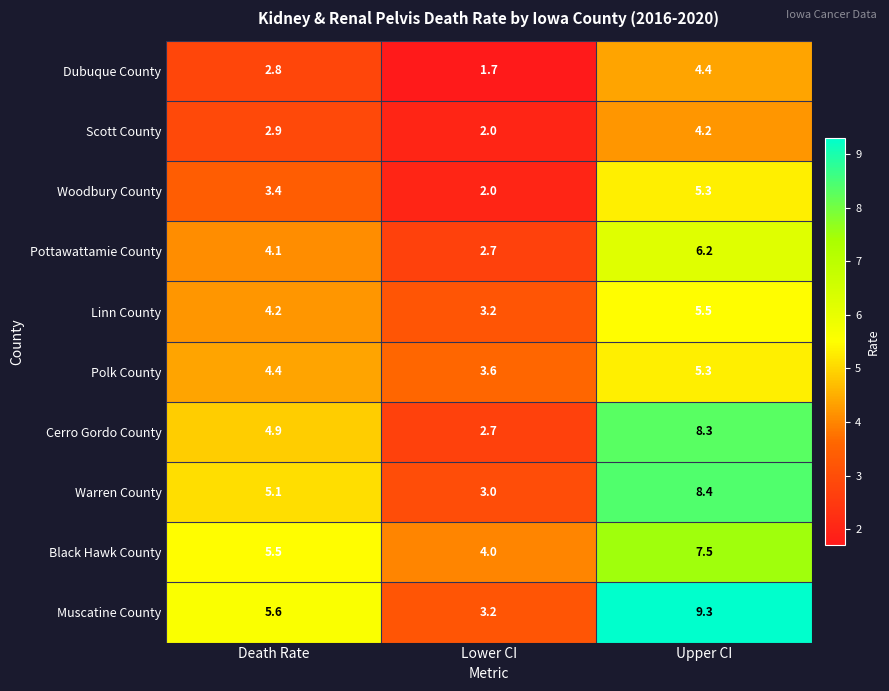

Reading right to left, what are all the values shown in this chart?

Dubuque County: Upper CI=4.4	Lower CI=1.7	Death Rate=2.8
Scott County: Upper CI=4.2	Lower CI=2.0	Death Rate=2.9
Woodbury County: Upper CI=5.3	Lower CI=2.0	Death Rate=3.4
Pottawattamie County: Upper CI=6.2	Lower CI=2.7	Death Rate=4.1
Linn County: Upper CI=5.5	Lower CI=3.2	Death Rate=4.2
Polk County: Upper CI=5.3	Lower CI=3.6	Death Rate=4.4
Cerro Gordo County: Upper CI=8.3	Lower CI=2.7	Death Rate=4.9
Warren County: Upper CI=8.4	Lower CI=3.0	Death Rate=5.1
Black Hawk County: Upper CI=7.5	Lower CI=4.0	Death Rate=5.5
Muscatine County: Upper CI=9.3	Lower CI=3.2	Death Rate=5.6